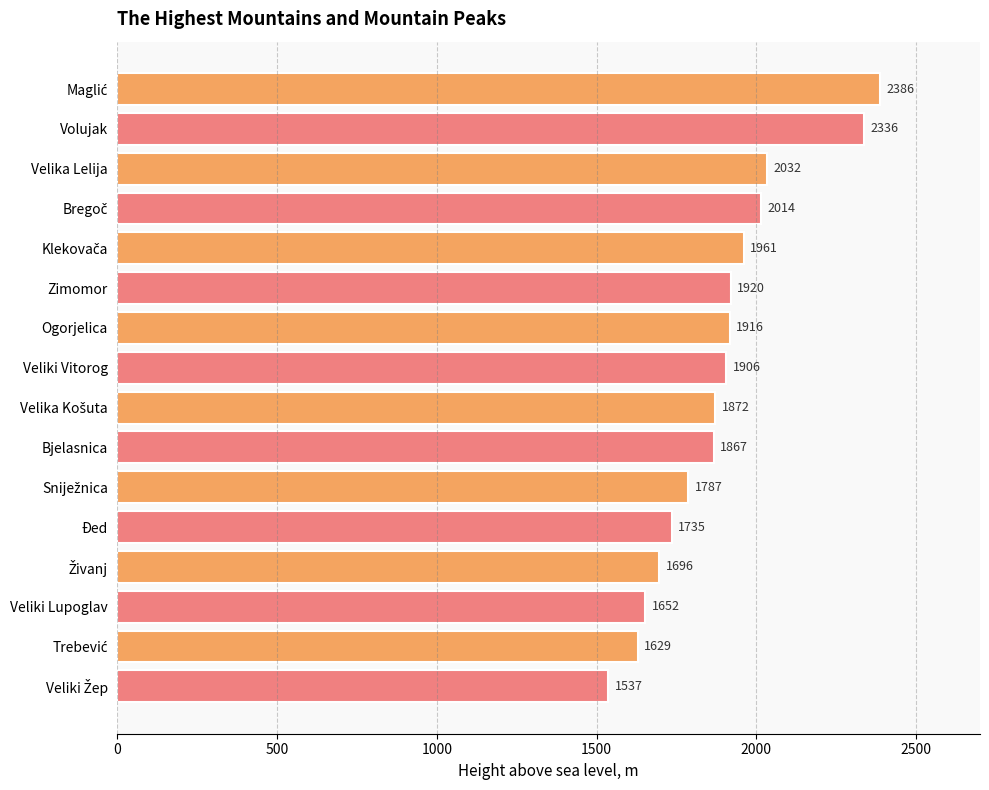

What is the difference between the maximum and minimum values?

849